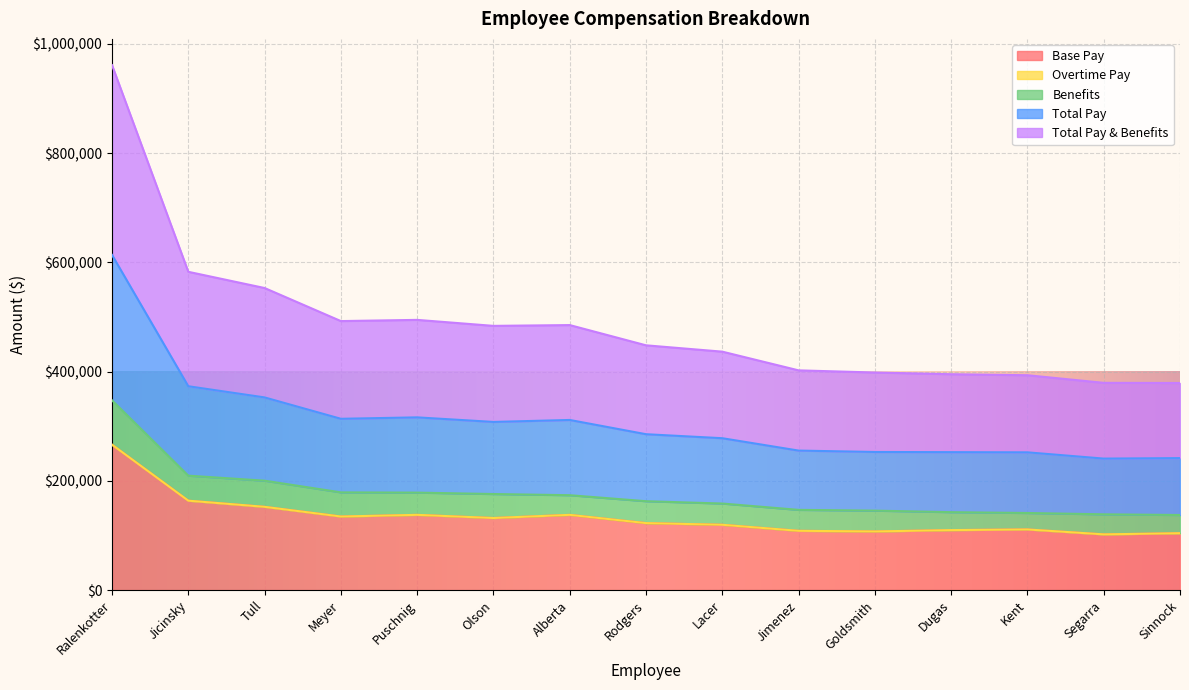

How many lines are shown in the chart?

5